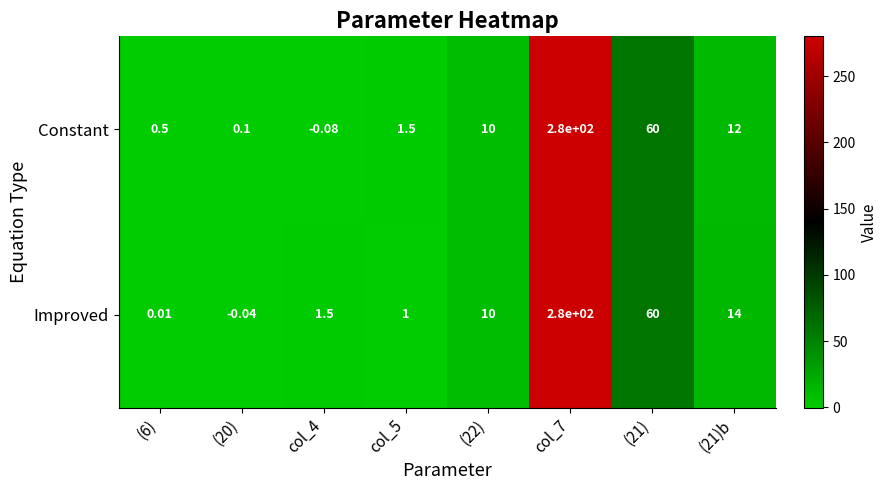

Rank the series by their average value, from lowest to highest.

Constant, Improved